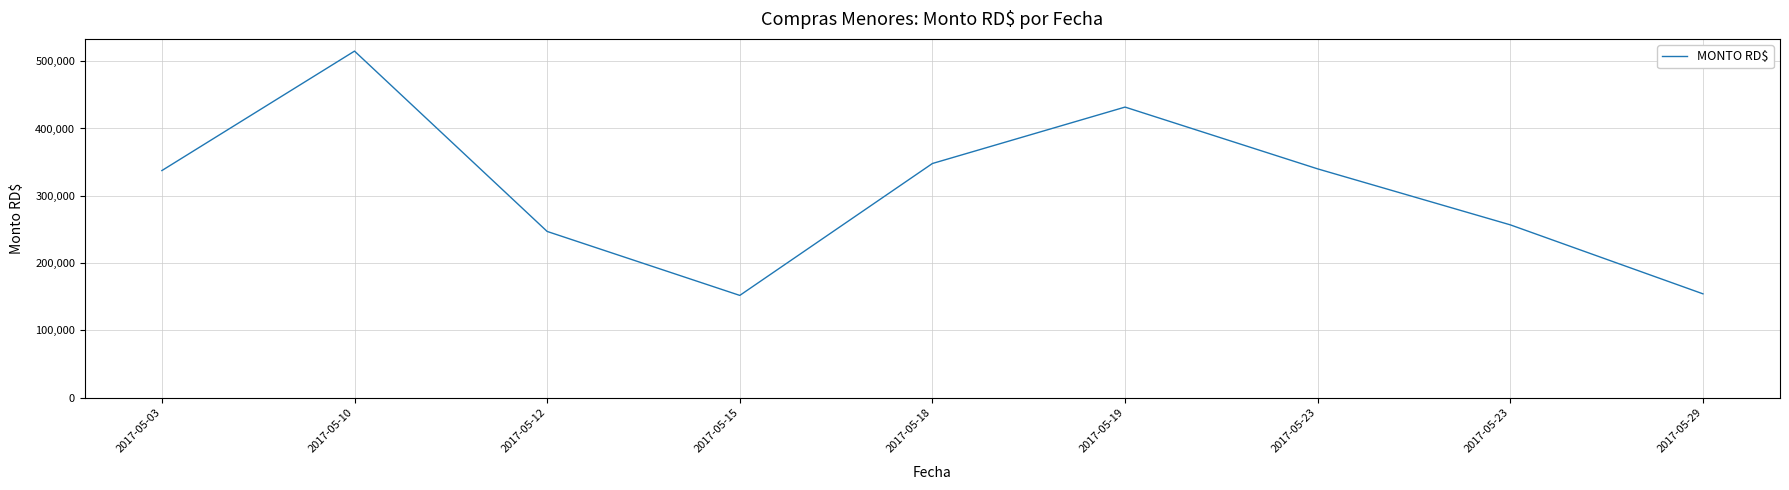

How many lines are shown in the chart?

1